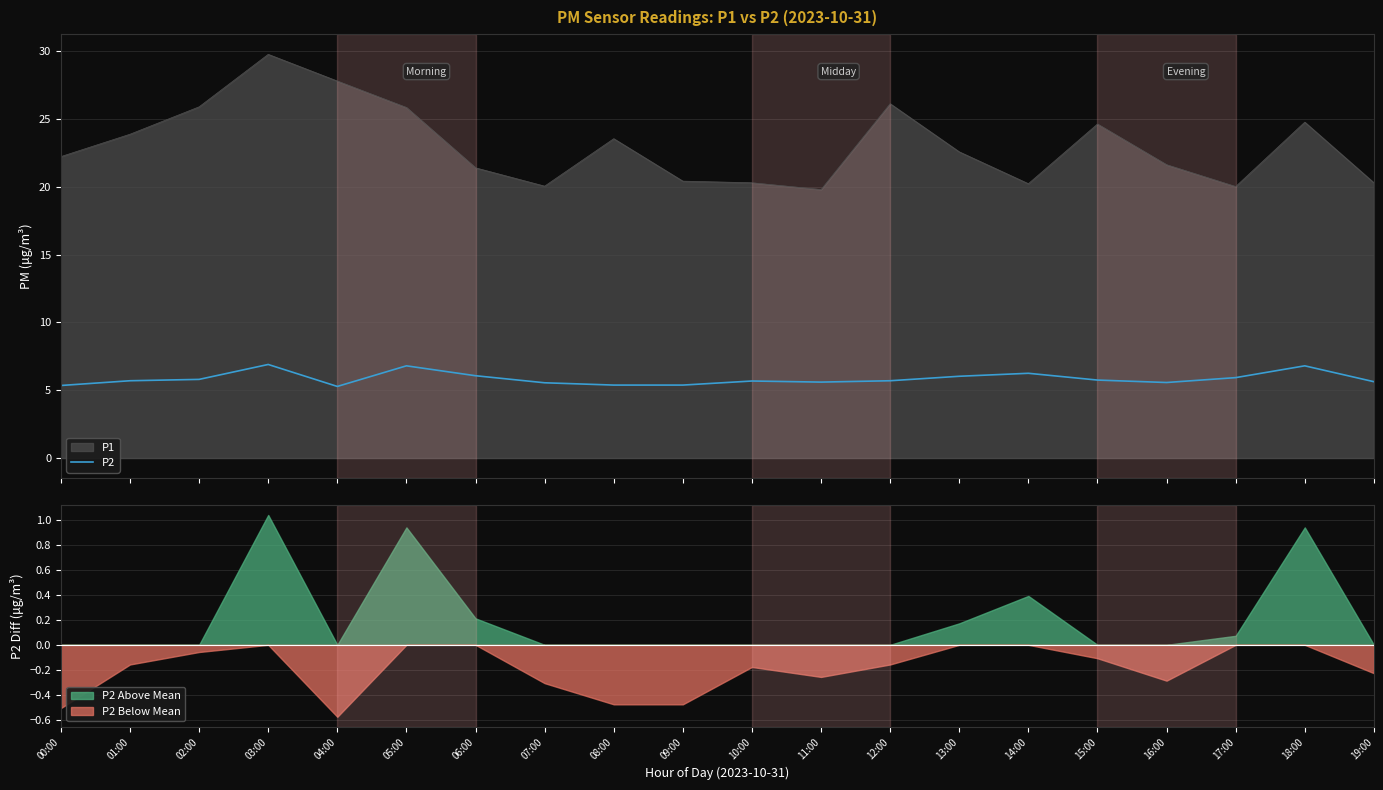

List the labels in order of value, smallest first.

04:00, 00:00, 08:00, 09:00, 07:00, 16:00, 11:00, 19:00, 10:00, 01:00, 12:00, 15:00, 02:00, 17:00, 13:00, 06:00, 14:00, 05:00, 18:00, 03:00